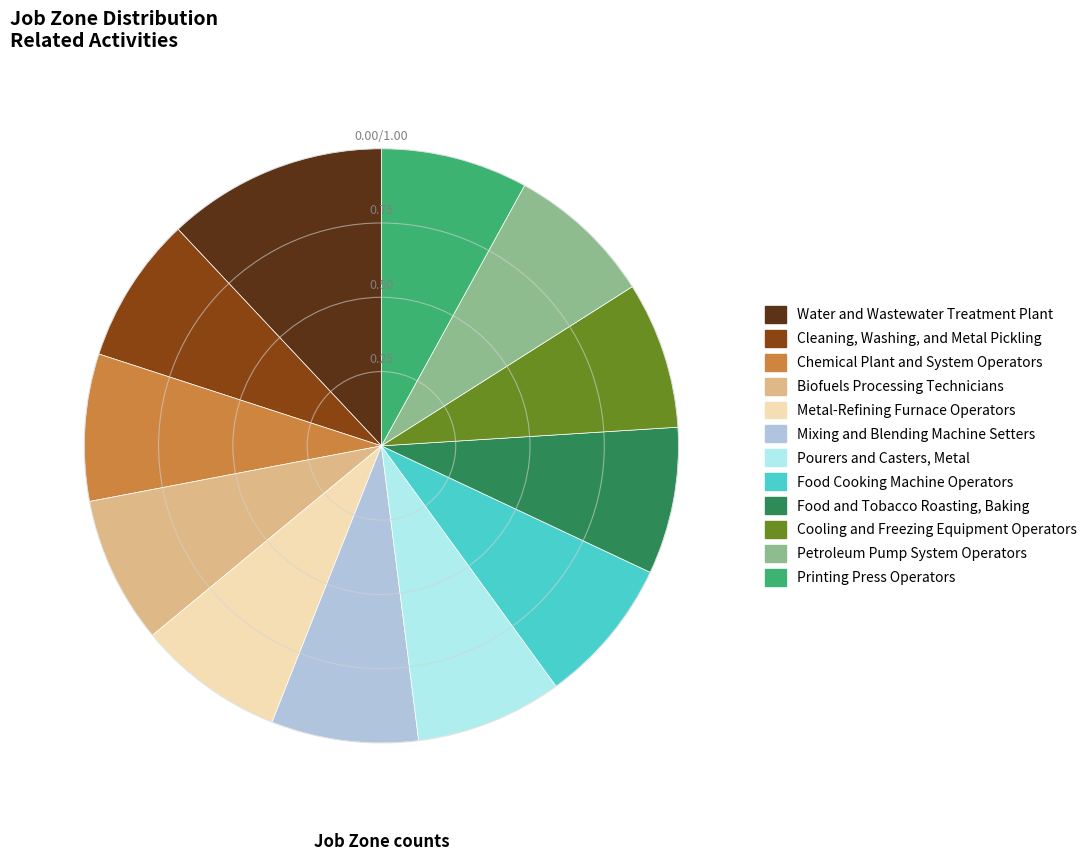

Is there any slice that represents more than half of the pie?

No